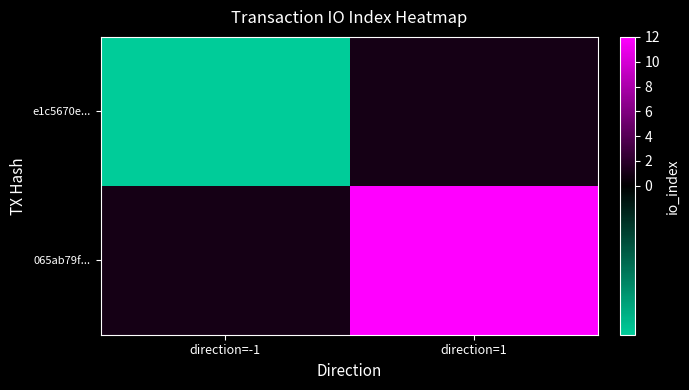

Reading left to right, extract all data points from this chart.

e1c5670e...: direction=-1=-1	direction=1=1
065ab79f...: direction=-1=1	direction=1=12